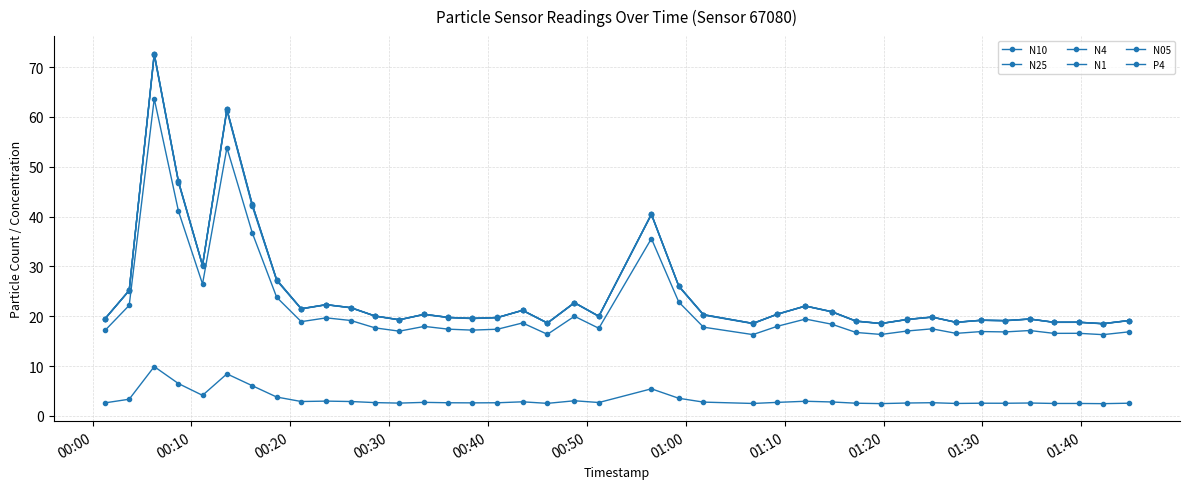

Does the chart have visible grid lines?

Yes